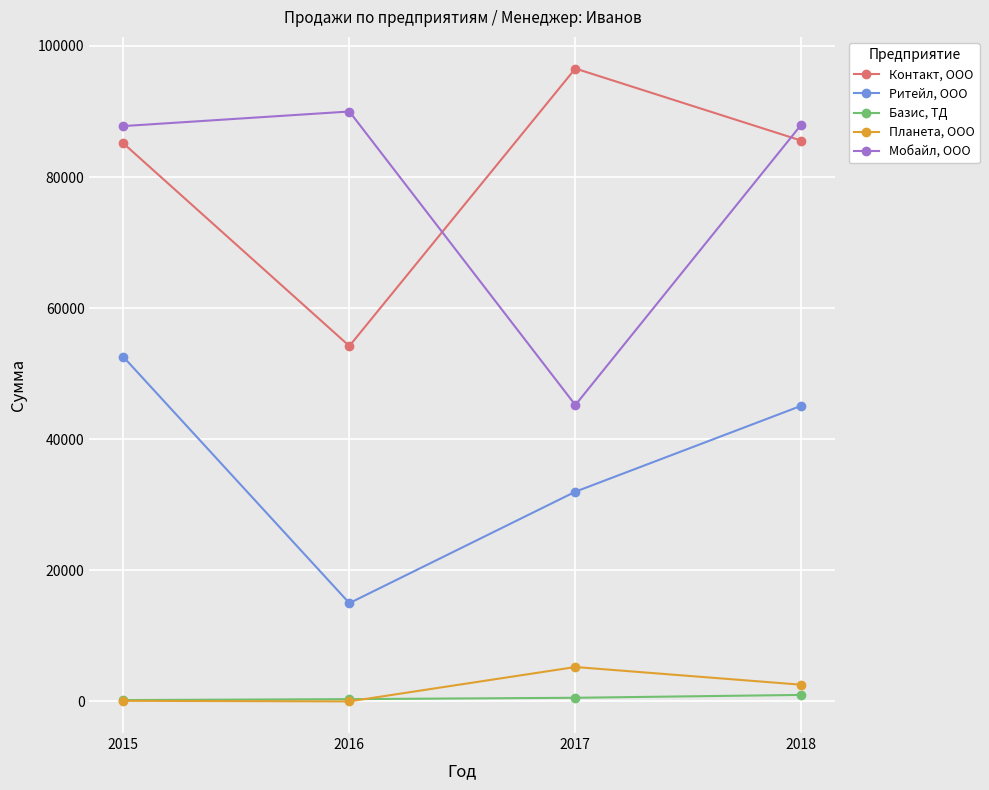

At how many categories does at least one series exceed 29051?

4